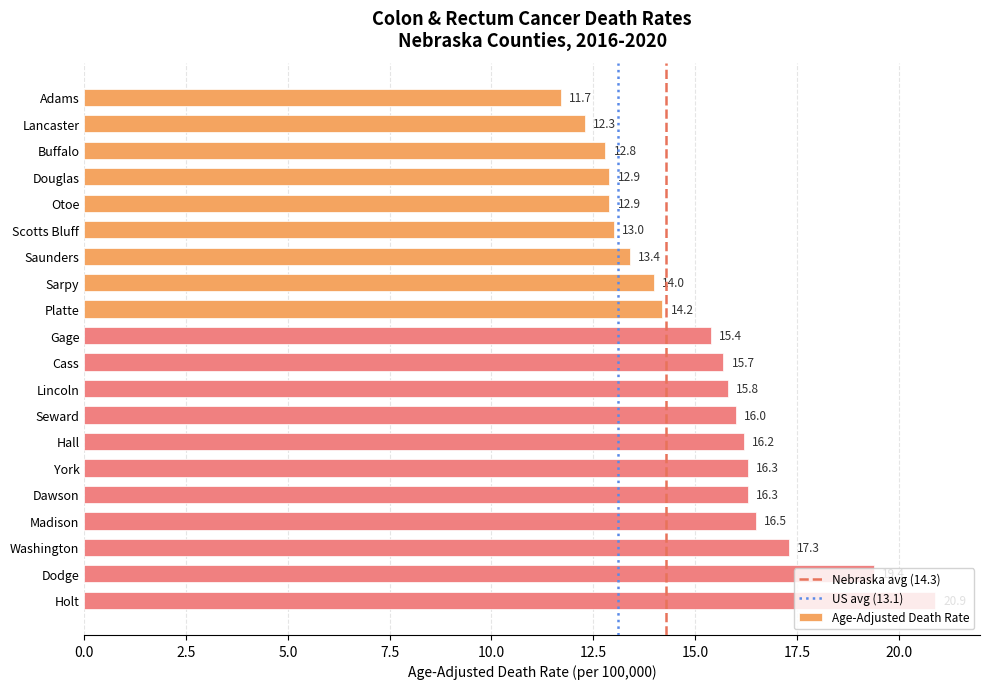

True or false: the data shows 17.5 at Adams.

False